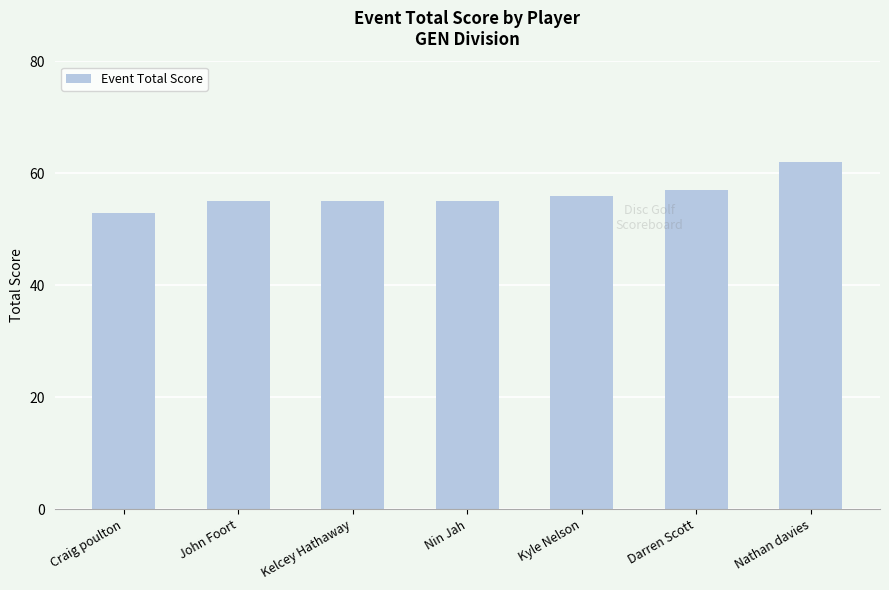

At which category does the chart reach its minimum across all series?

Craig poulton